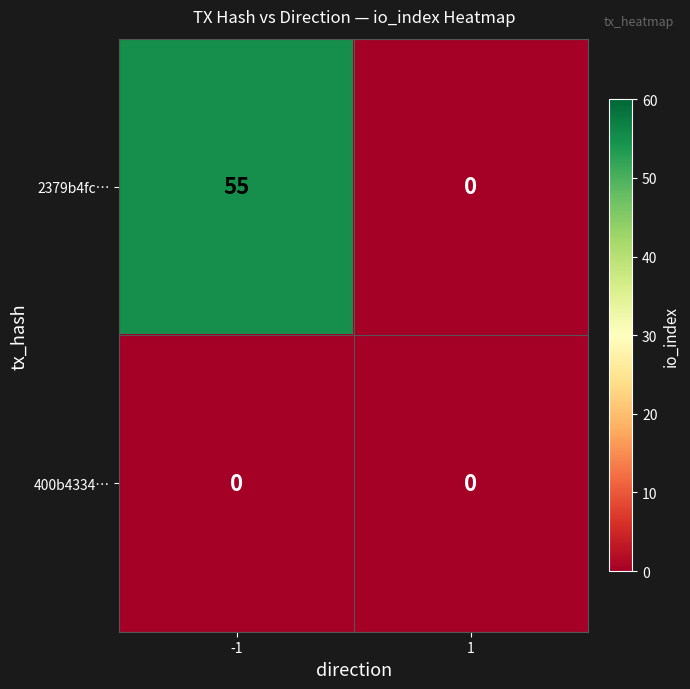

At how many categories does at least one series exceed 50?

1